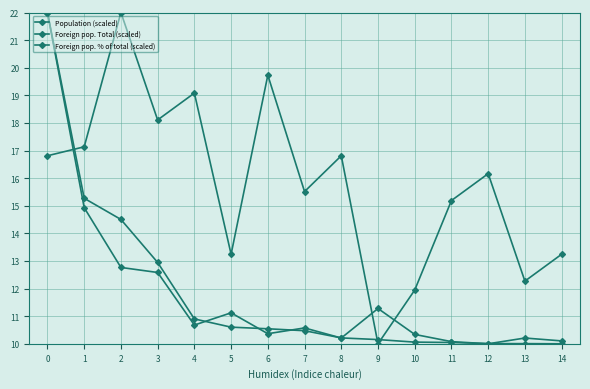

What is the difference between the maximum and minimum values in the Foreign pop. % of total (scaled) series?

12.0